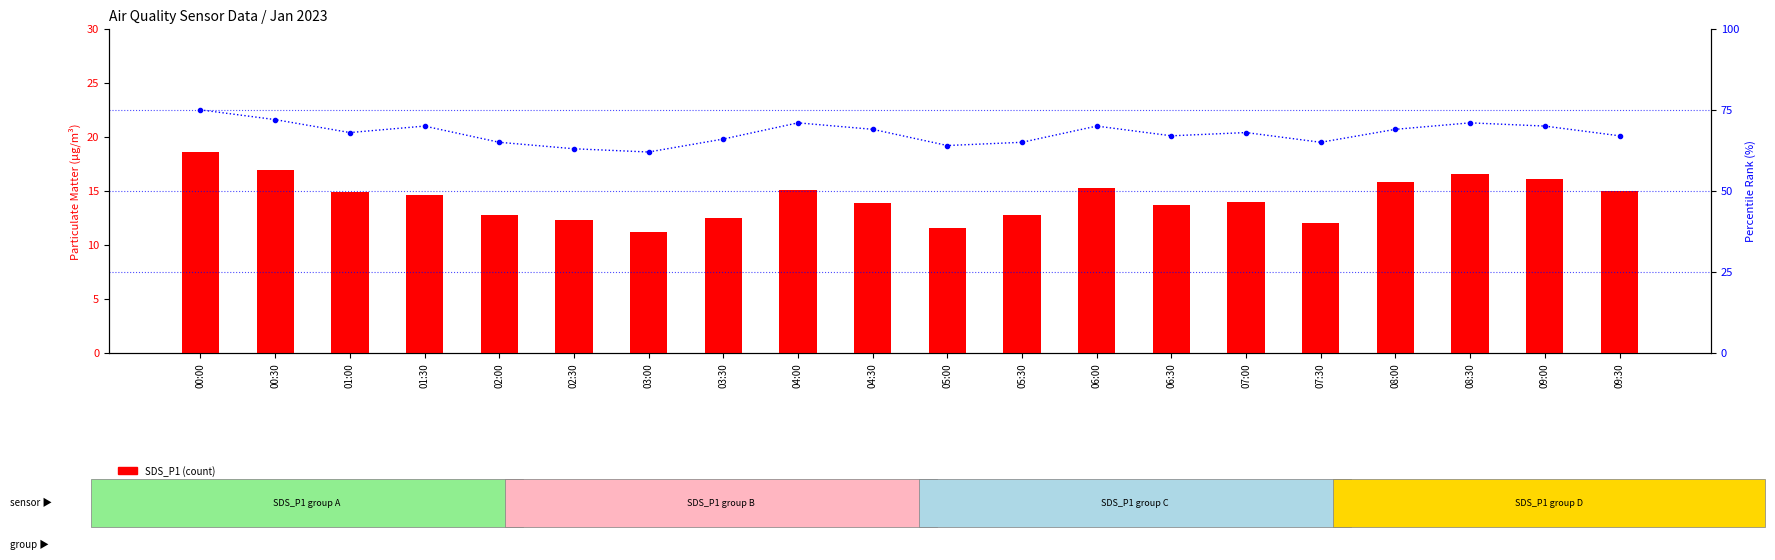

True or false: percentile rank within the sample has a value of 118.1 at 09:30.

False